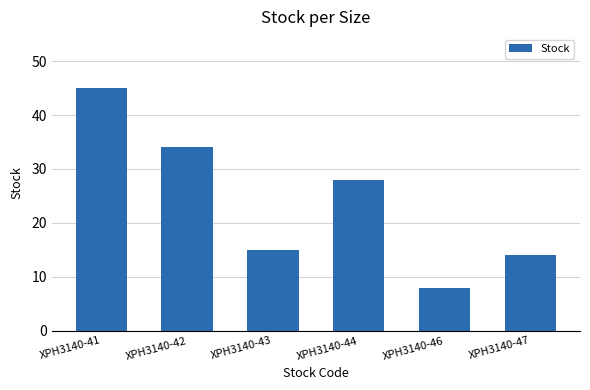

Rank the categories by value from lowest to highest.

XPH3140-46, XPH3140-47, XPH3140-43, XPH3140-44, XPH3140-42, XPH3140-41